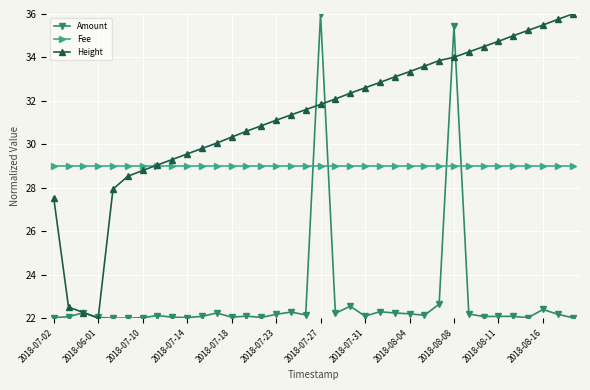

True or false: Fee and Amount cross at least once.

True